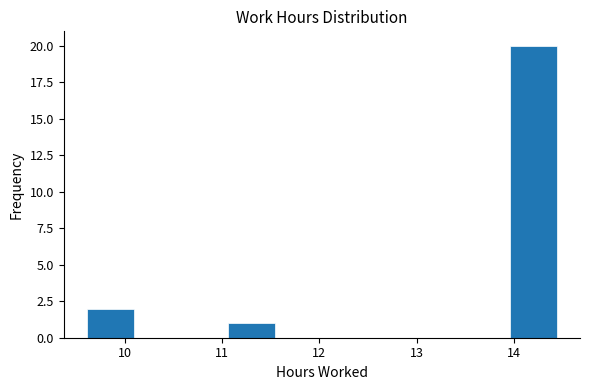

How tall is the bar that spans 11.1 to 11.5 on the x-axis? Neither the bar edges nor the heights are printed on the chart, so give them approximately, as read against the axes.

1